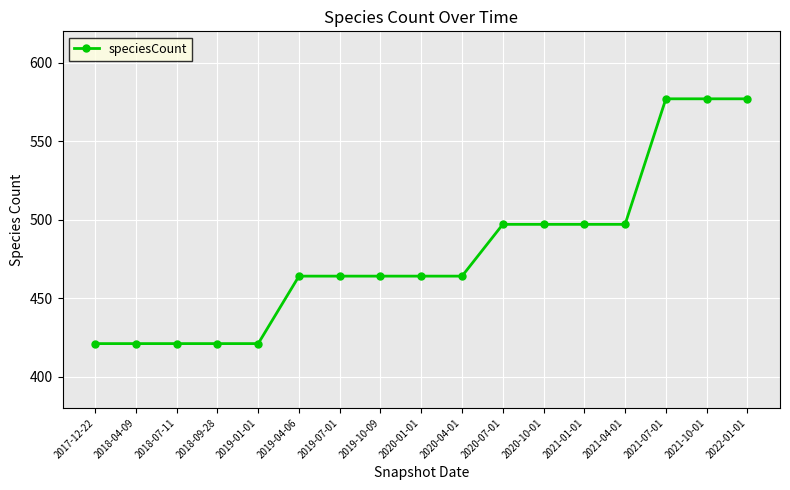

What is the value of the 7th point from the left?

464